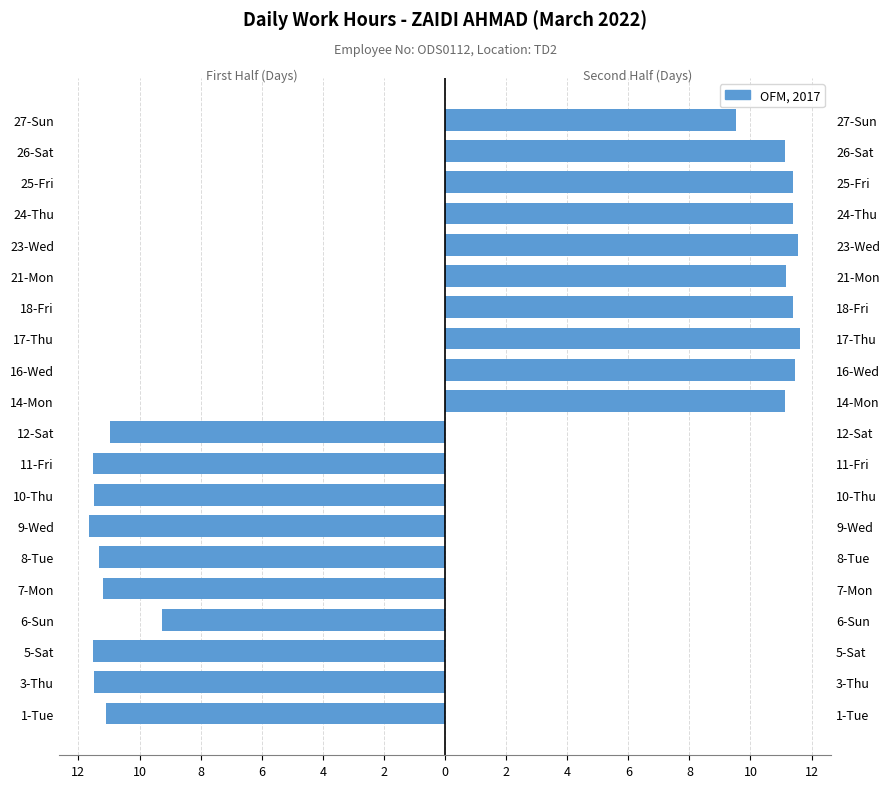

Is it true that the value at 9-Wed is -19.1?

False